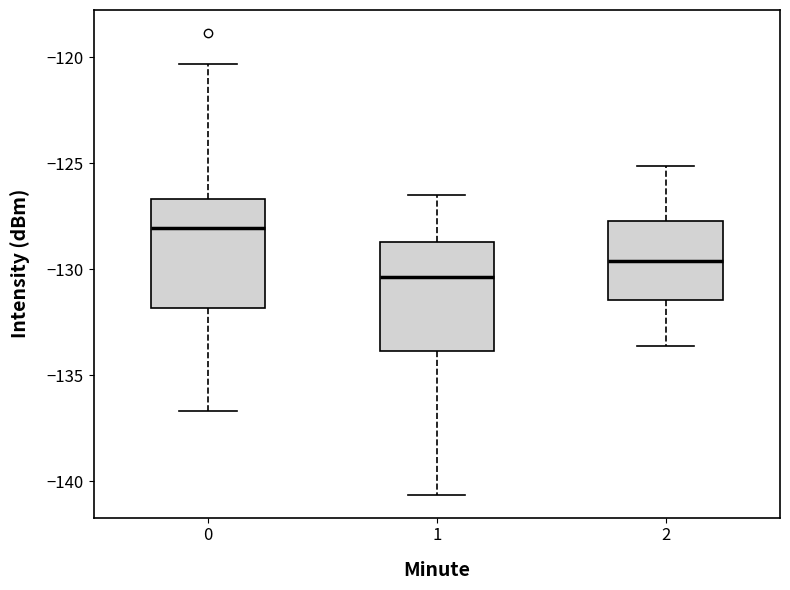

Reading left to right, transcribe this box plot: for each box, give where its median line is, the range the box spans, and where its two whiskers end, as read against the y-axis. The values are not printed on the chart, so give them approximately, as read against the axis.

0: median -128.0, box -132.0 to -126.5, whiskers -136.5 to -120.5
1: median -130.5, box -134.0 to -128.5, whiskers -140.5 to -126.5
2: median -129.5, box -131.5 to -127.5, whiskers -133.5 to -125.0